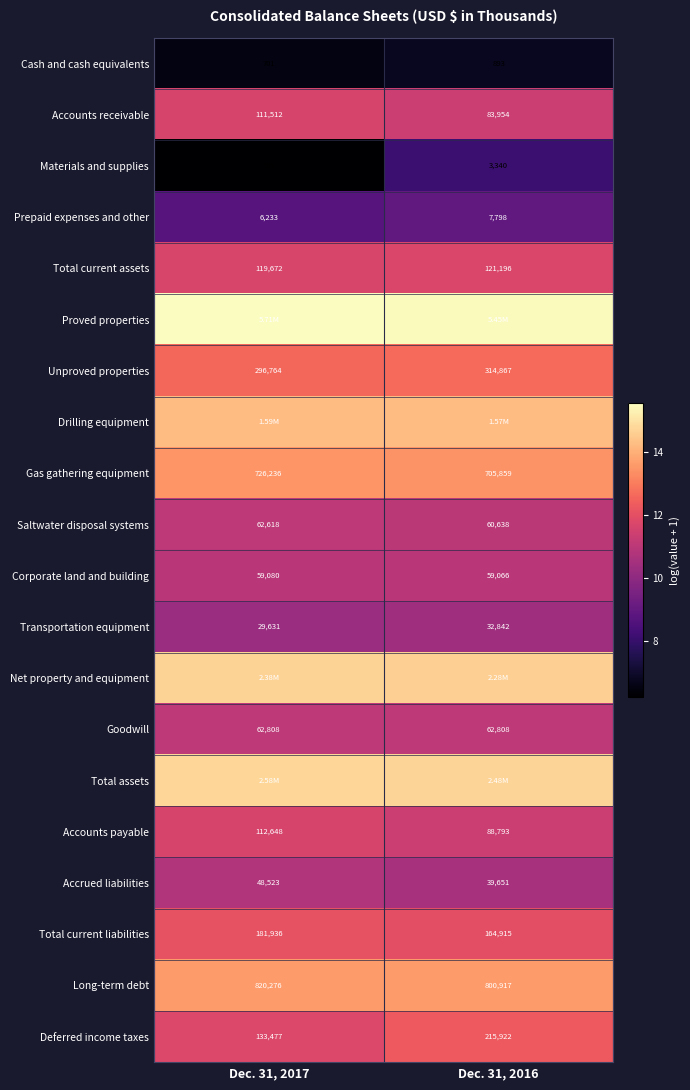

Is it true that Proved properties equals 6.9 at Dec. 31, 2017?

False